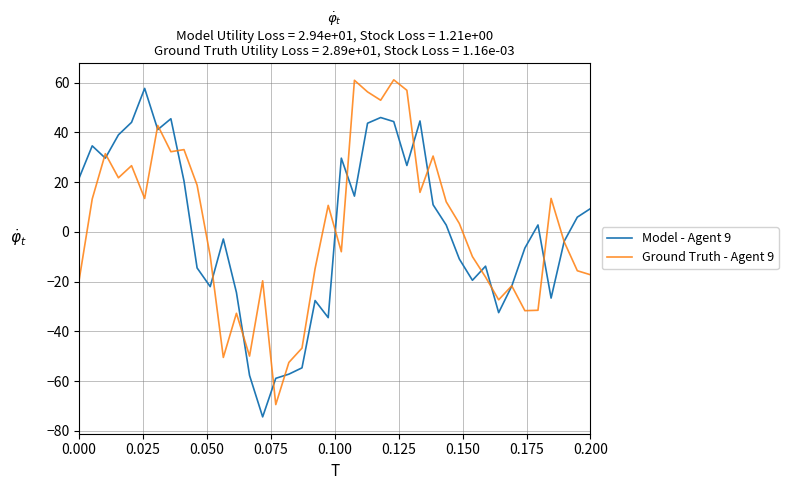

What is the maximum value shown in the chart?

61.1